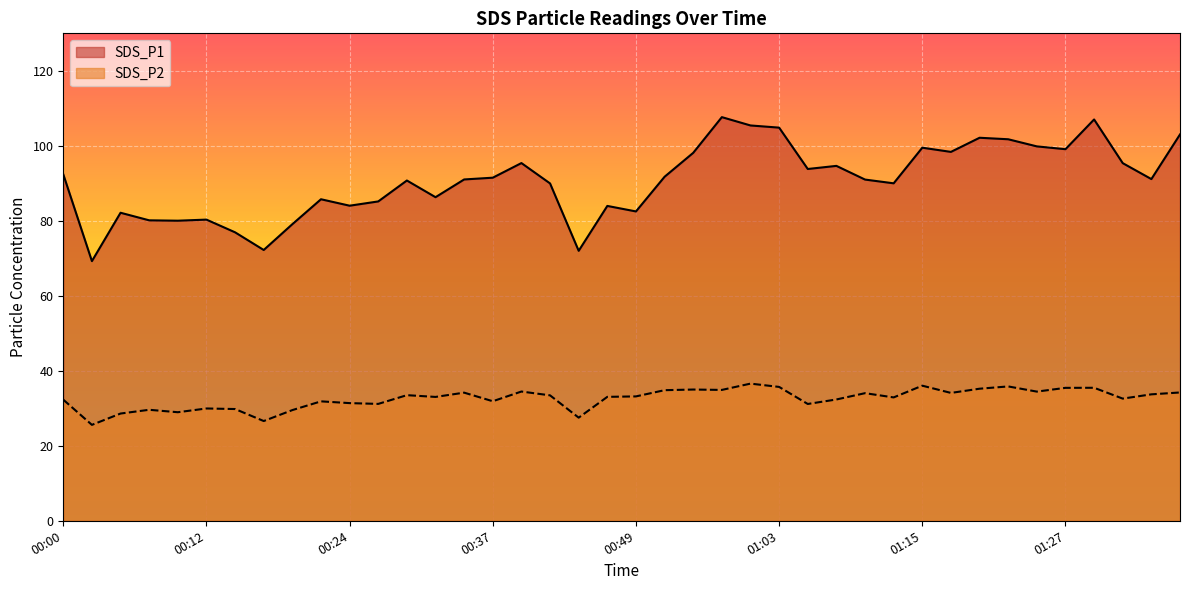

Reading left to right, transcribe all the data shown in this chart.

SDS_P1: 92.4	69.2	82.2	80.1	80.0	80.3	76.9	72.2	79.1	85.8	84.0	85.2	90.8	86.3	91.0	91.5	95.4	90.0	72.0	84.0	82.5	91.8	98.1	107.7	105.4	104.8	93.8	94.7	91.0	90.0	99.5	98.4	102.2	101.8	99.8	99.1	107.0	95.4	91.1	103.0
SDS_P2: 32.3	25.6	28.6	29.6	28.9	29.9	29.8	26.6	29.5	31.9	31.4	31.2	33.5	33.0	34.2	31.9	34.5	33.5	27.5	33.0	33.2	34.8	35.0	34.9	36.6	35.7	31.1	32.4	34.0	32.9	36.0	34.1	35.2	35.8	34.5	35.5	35.5	32.6	33.7	34.2